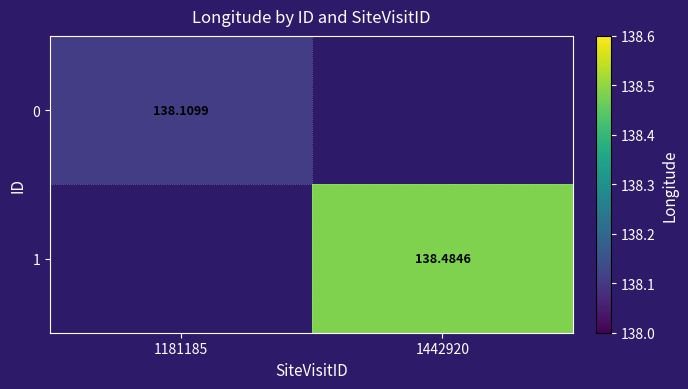

Where does the 1 series first go above 138?

1442920